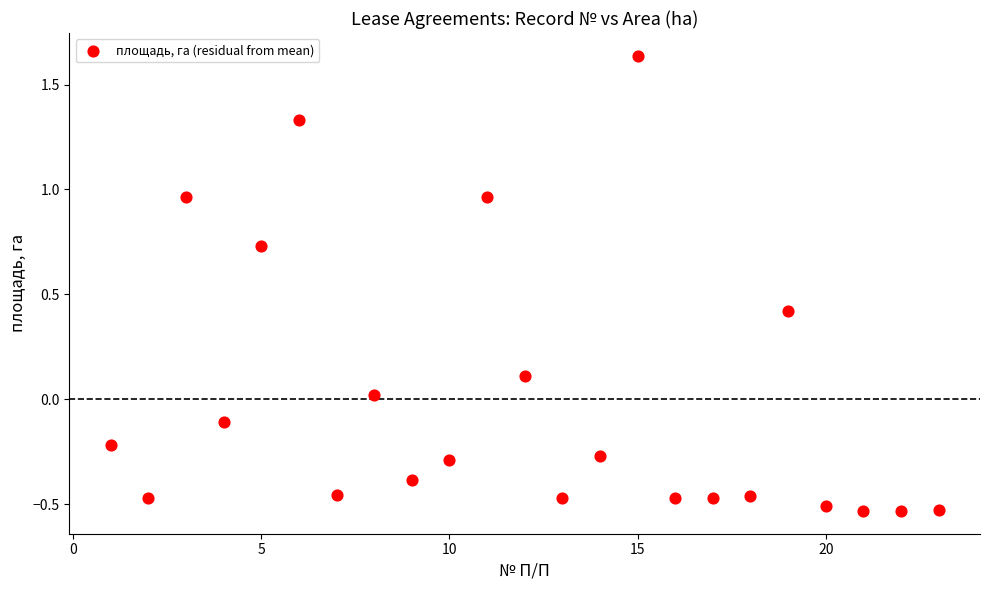

What is the range of Y values (max minus min)?

2.2